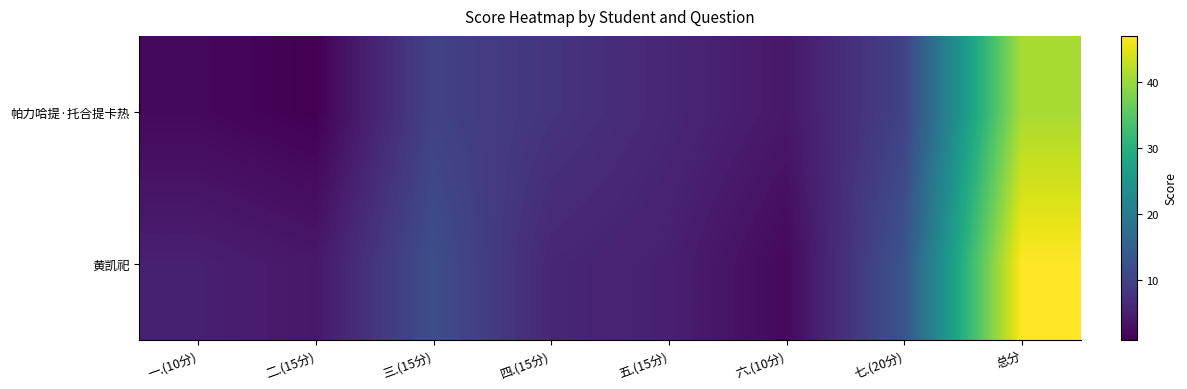

Read the 黄凯祀 value at 总分, to the nearest 5.

45